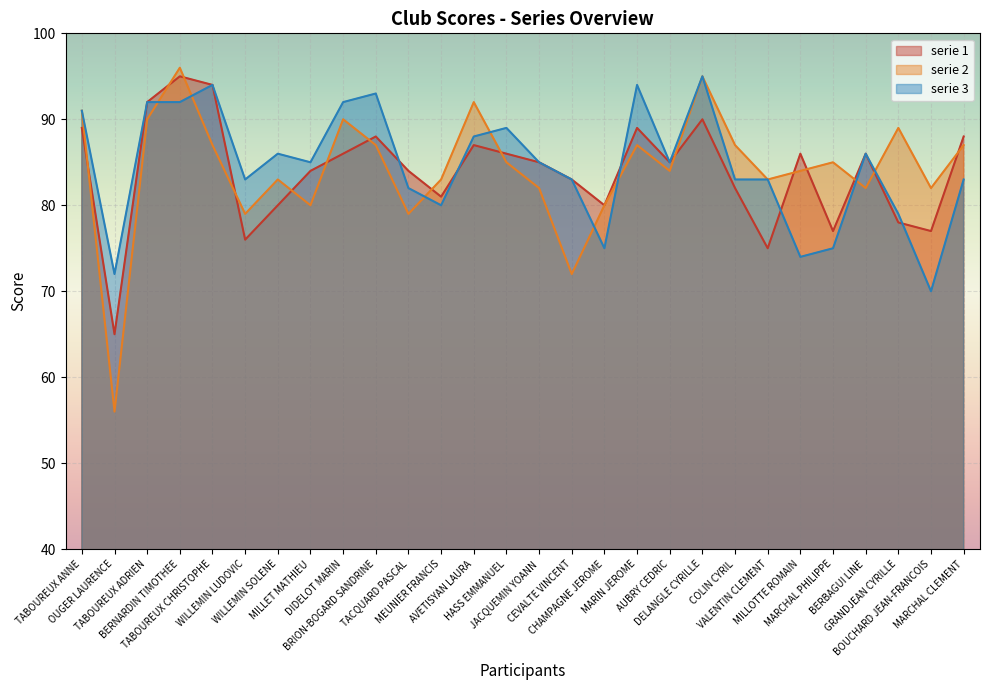

Where does the serie 3 series first go above 85?

TABOUREUX ANNE